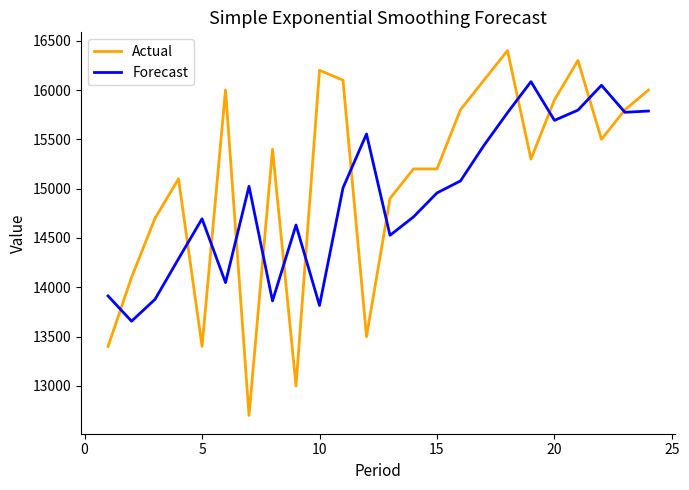

What is the greatest value displayed?

16400.0